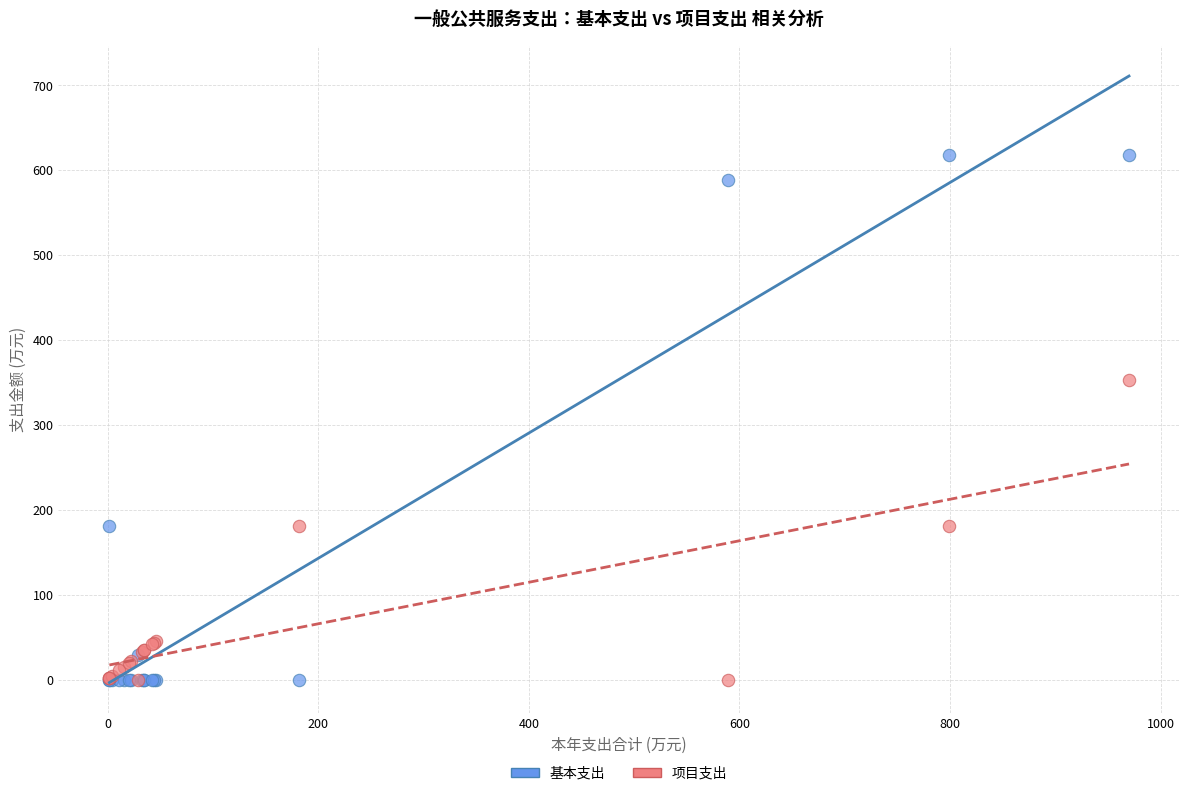

Which series has the largest Y range (max minus min)?

基本支出